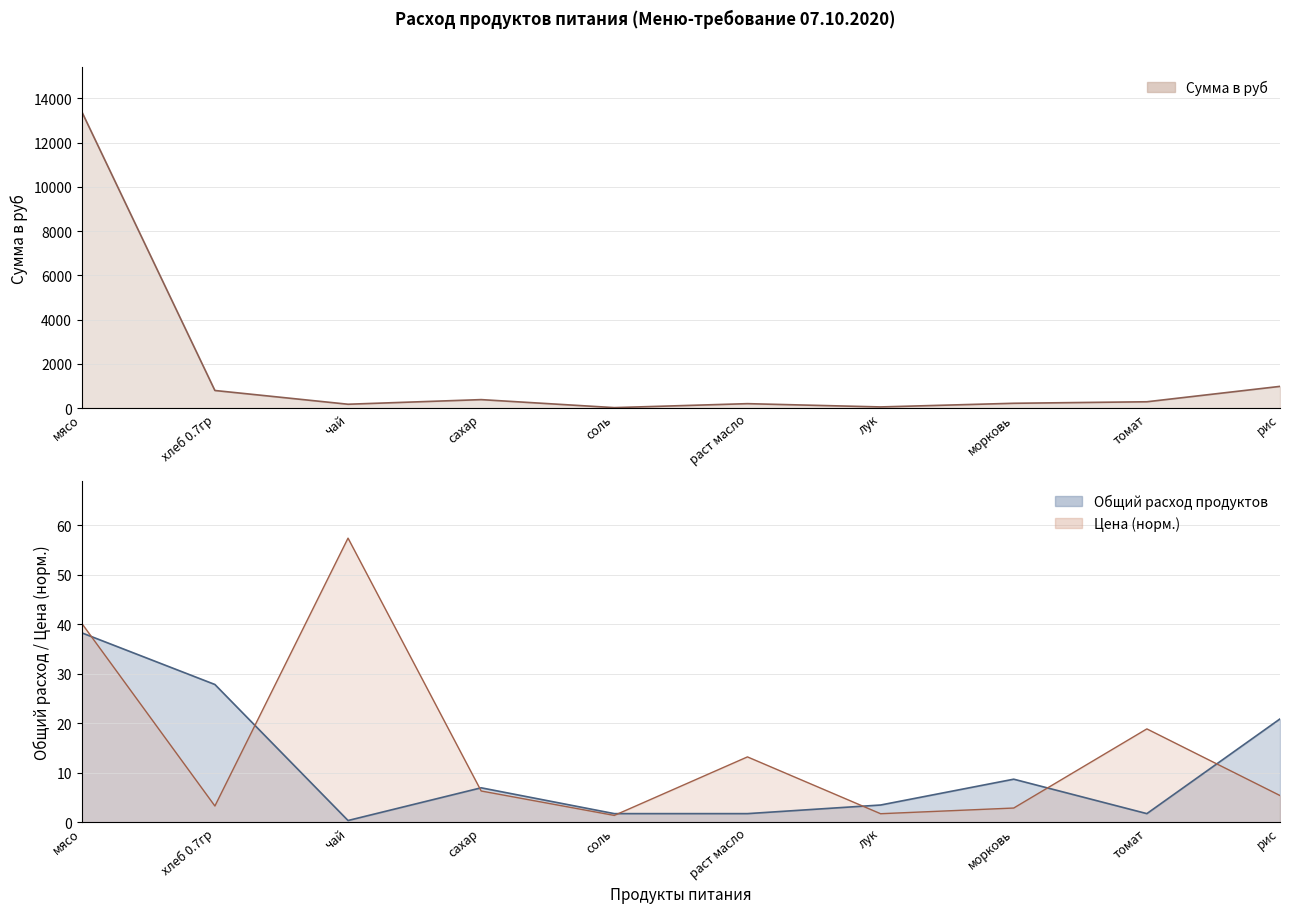

Reading right to left, list all the values displayed in this chart.

Общий расход продуктов: 20.9	1.7	8.7	3.5	1.7	1.7	7.0	0.3	27.8	38.3
Сумма в руб: 981.4	285.9	217.5	52.2	200.1	20.9	382.8	174.0	795.4	13398.0
Цена: 5.4	18.9	2.9	1.7	13.2	1.4	6.3	57.4	3.3	40.2